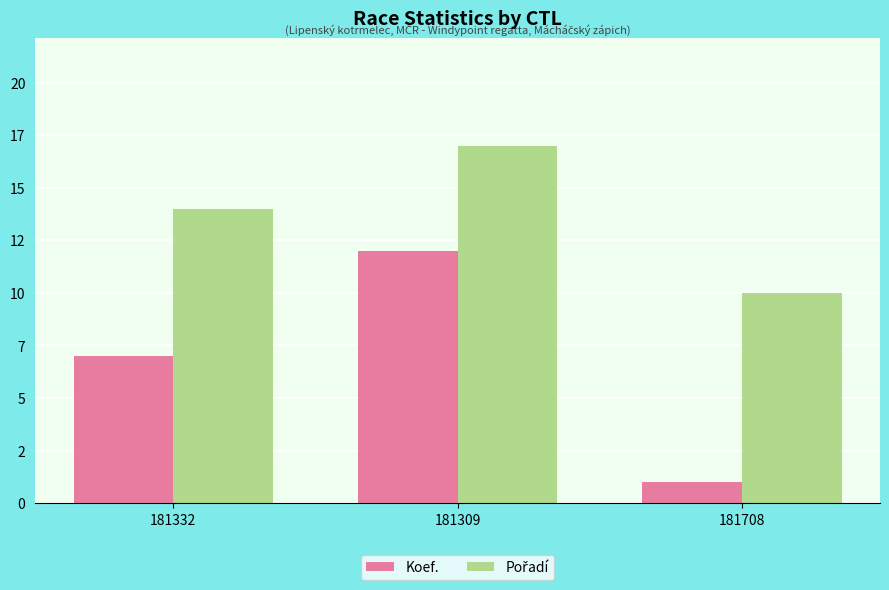

At which label does Koef. reach its peak?

181309